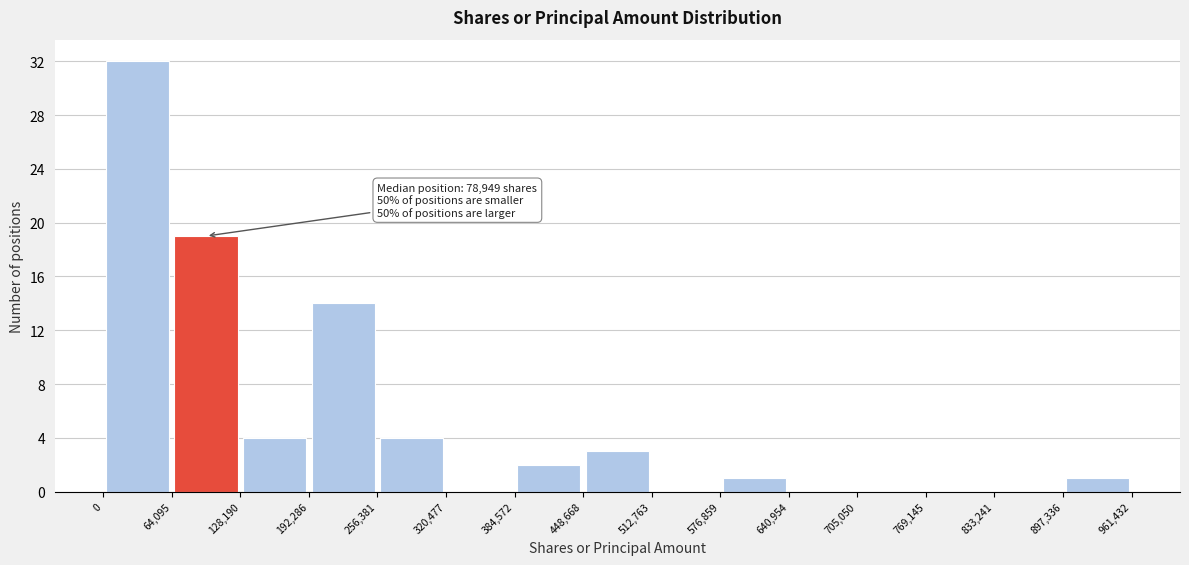

Over which range of the x-axis is the bar tallest?

0 to 64,095